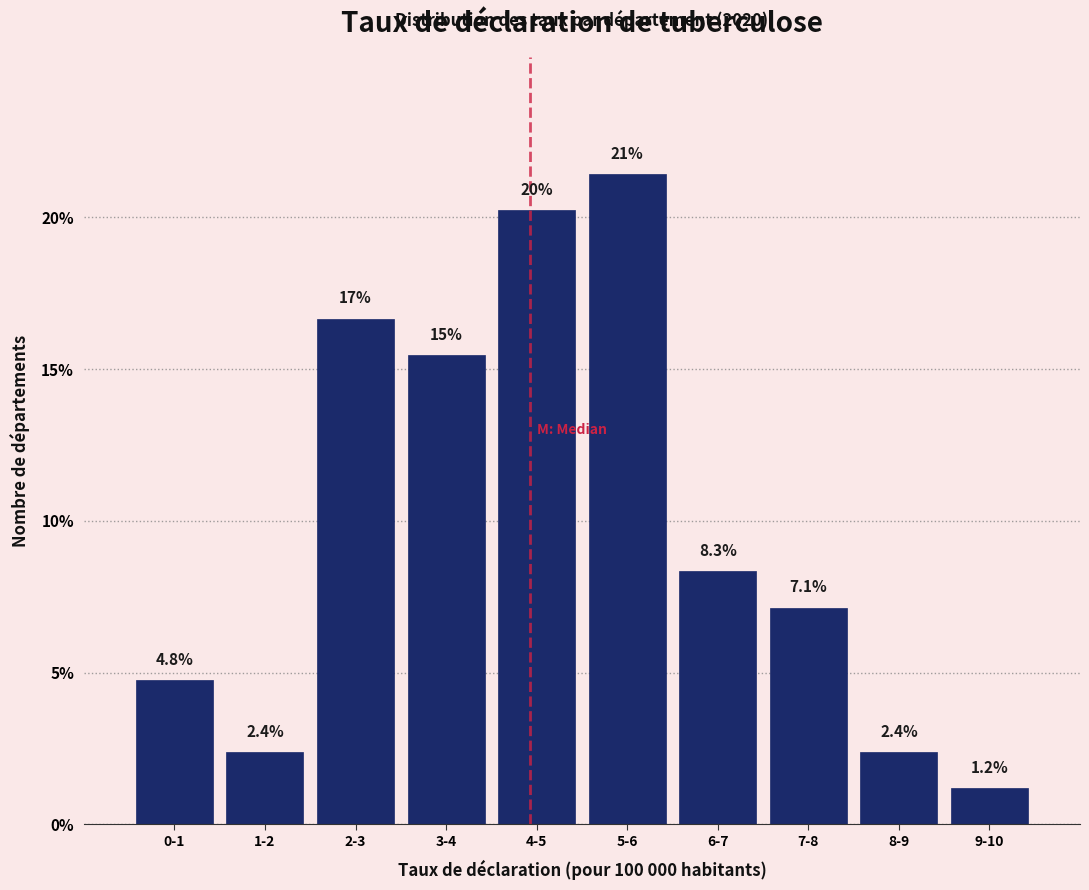

Reading right to left, transcribe all the data shown in this chart.

1.2	2.4	7.1	8.3	21.4	20.2	15.5	16.7	2.4	4.8